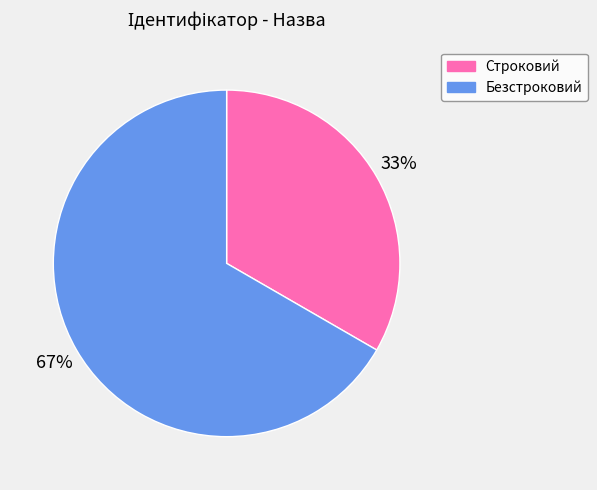

What is the largest slice in the pie chart?

Безстроковий